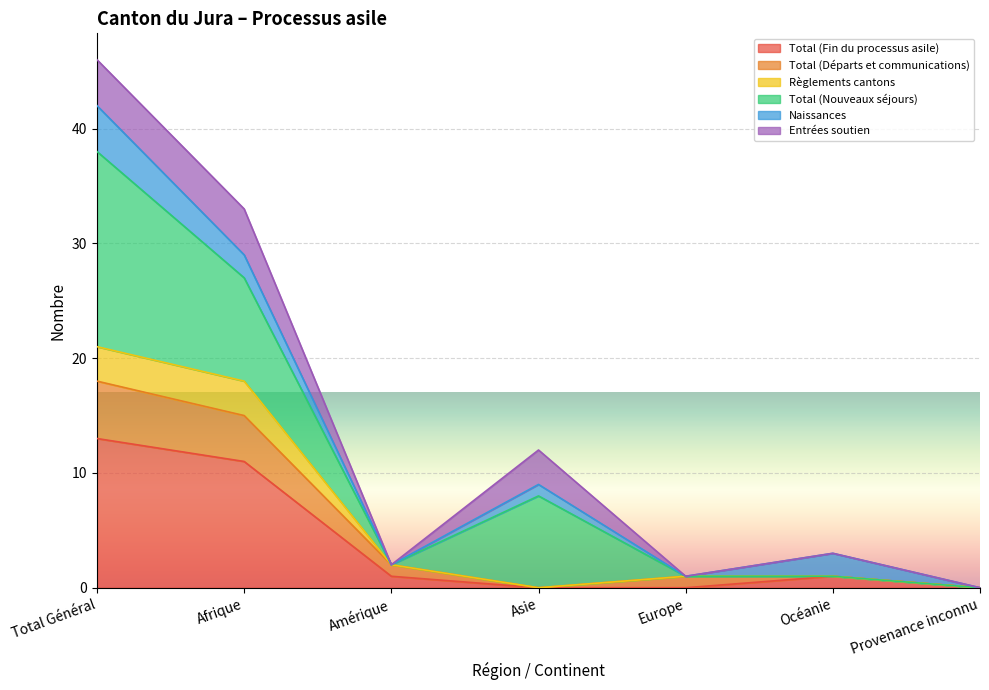

What is the highest value of the Total (Fin du processus asile) series?

13